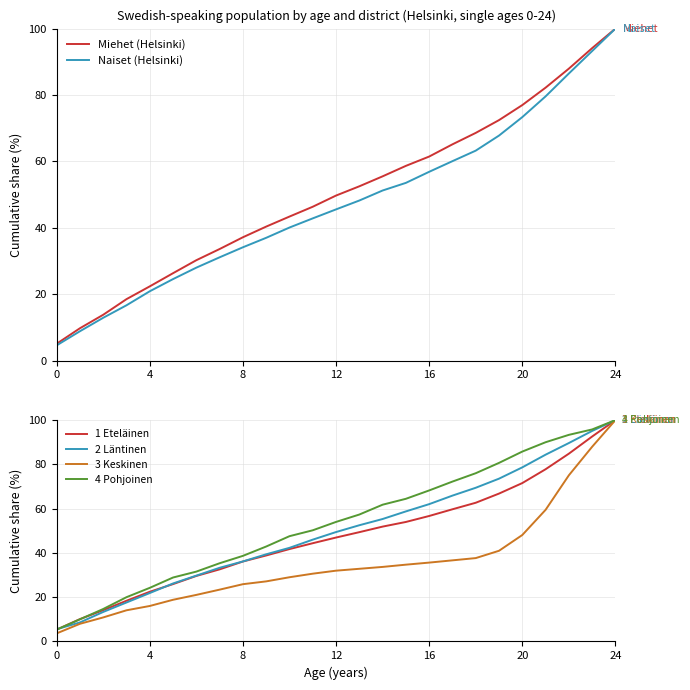

How many lines are shown in the chart?

6